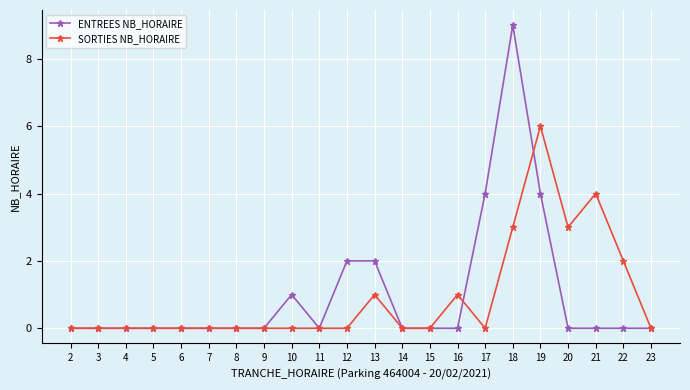

True or false: ENTREES NB_HORAIRE has a value of 0 at 3.

True